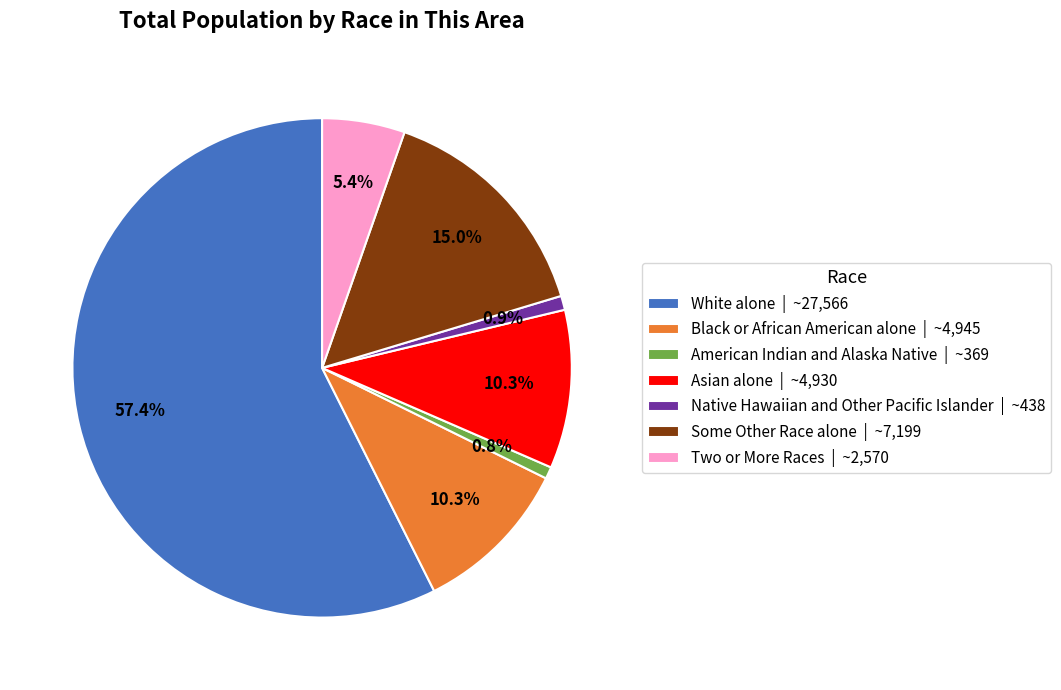

How much of the chart is everything except Asian alone | ~4,930?

89.7%